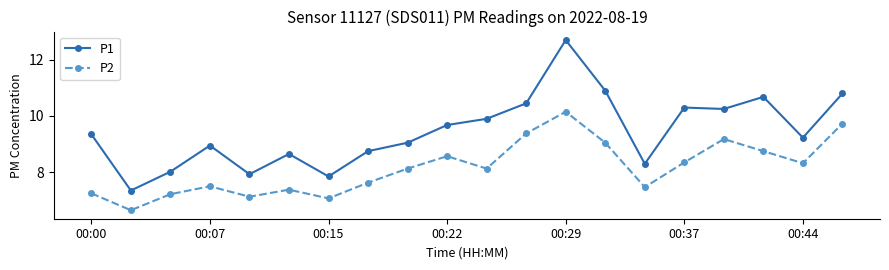

Which series has the largest range (max minus min)?

P1